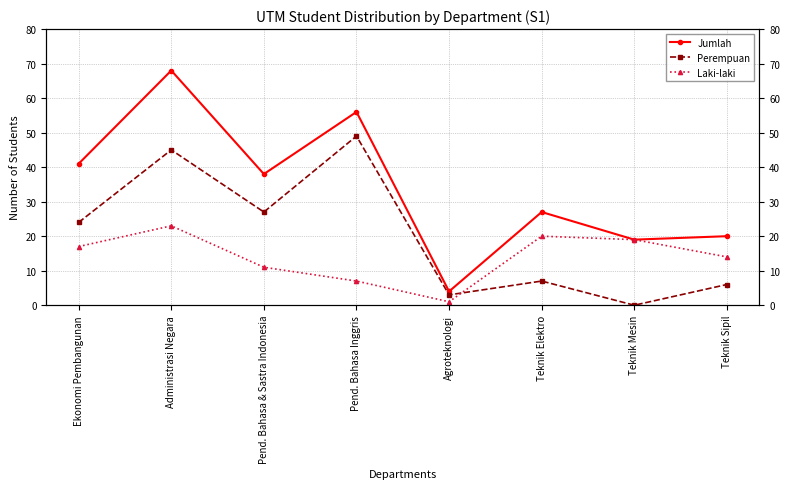

True or false: Laki-laki and Jumlah cross at least once.

False